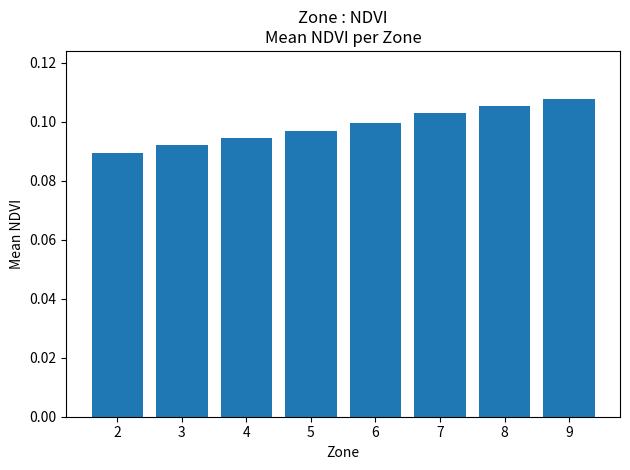

What is the sum of all values?

0.8